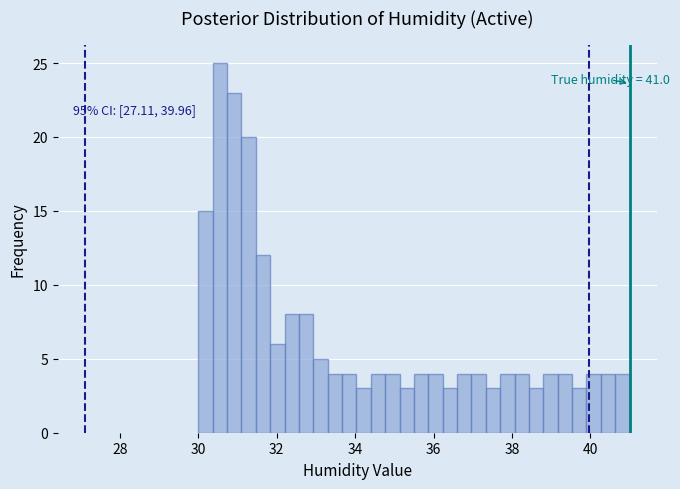

Around what value on the x-axis is the tallest bar? Give the approximate position of its centre, as read against the axis.

30.6